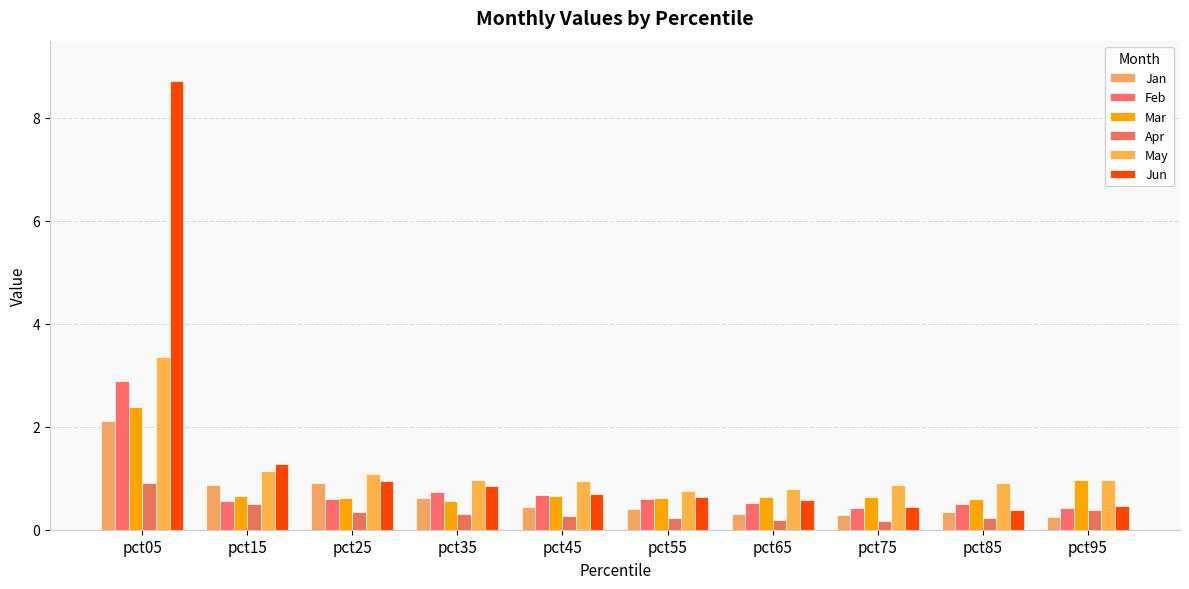

The value of Jan at pct05 is 3.7. True or false?

False